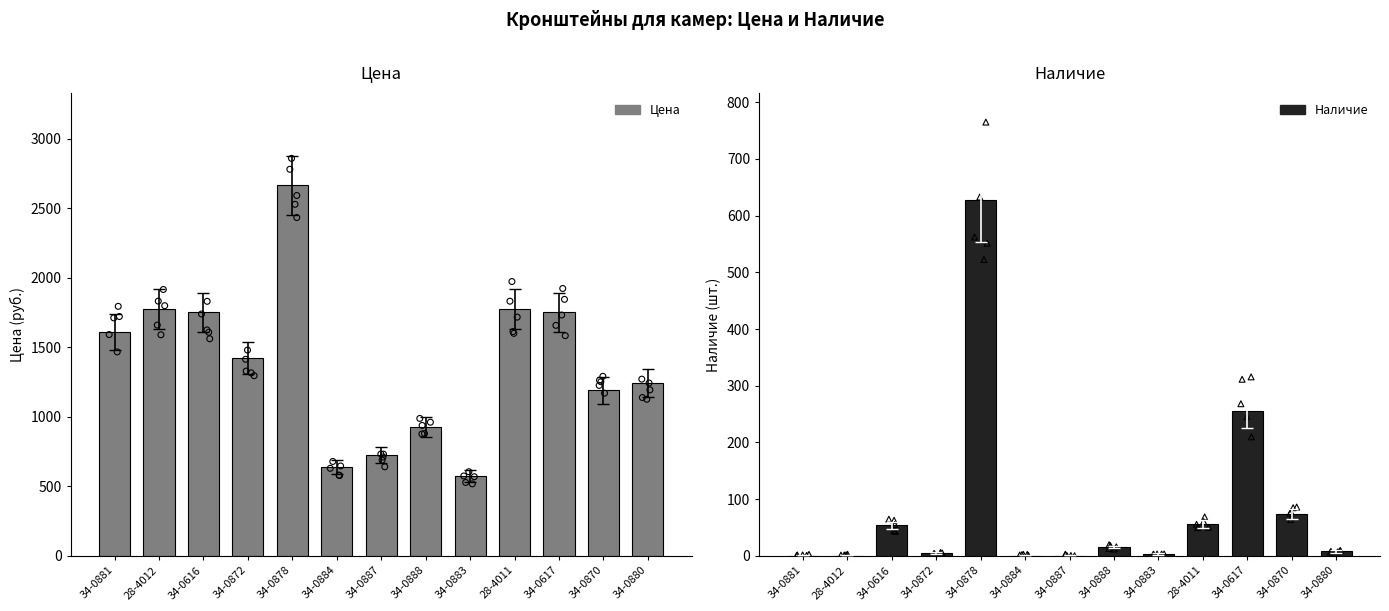

Which series contains the highest Y value?

Цена